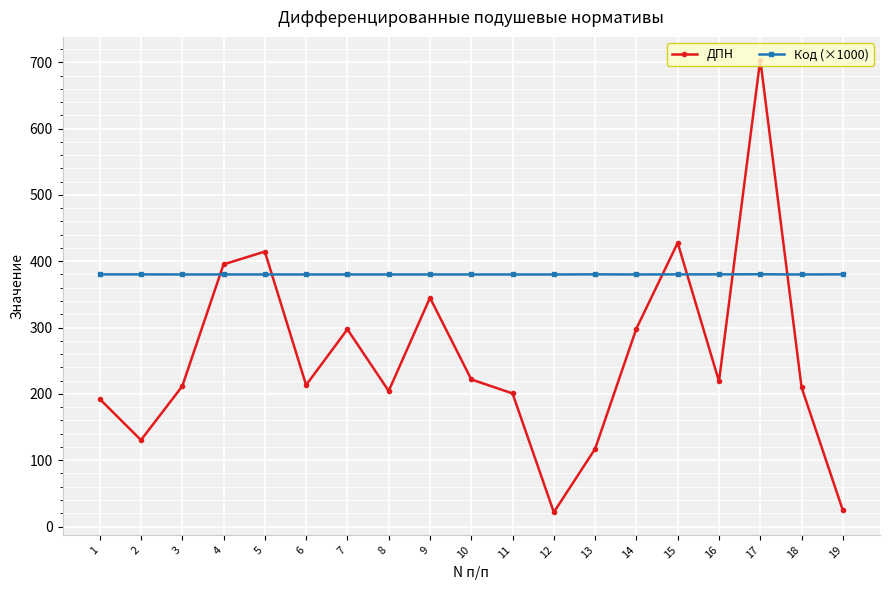

Is this an area chart (filled region under the line)?

No